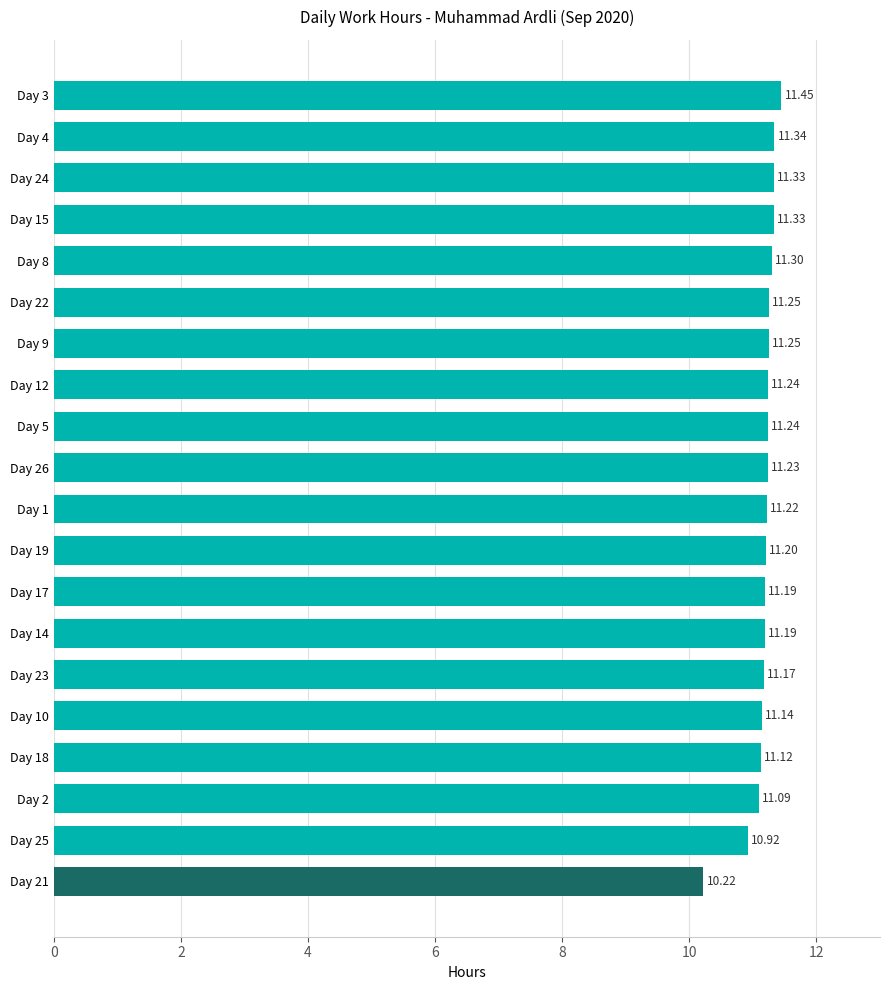

What is the ratio of the value at Day 1 to the value at Day 23?

1.0